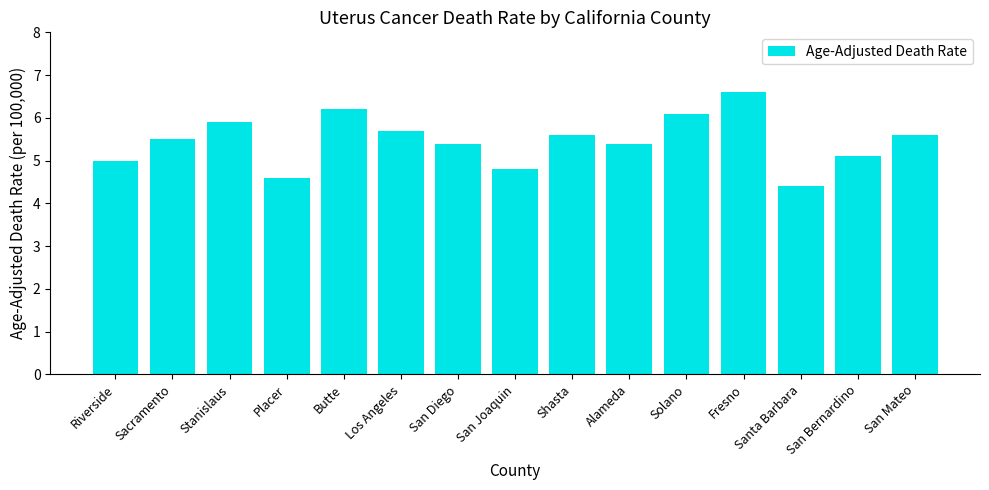

Does the chart contain any negative values?

No